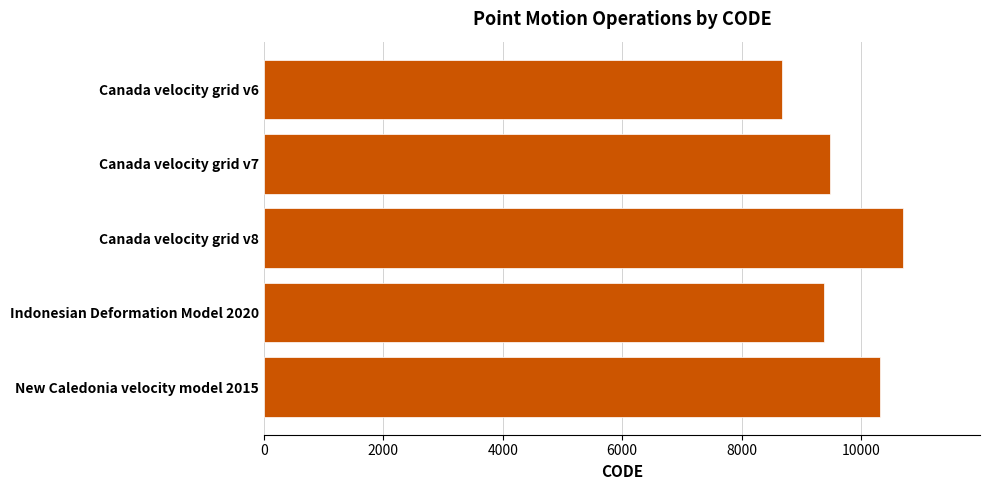

Are the bars horizontal?

Yes